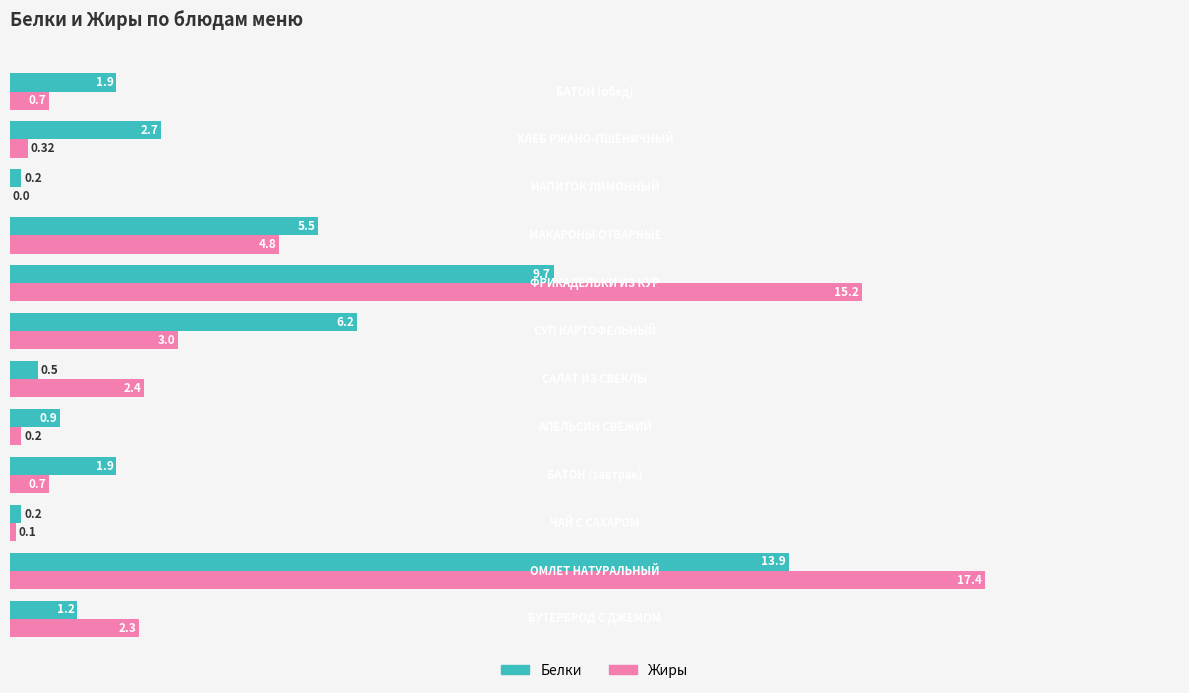

What is the sum of all Белки values?

44.8